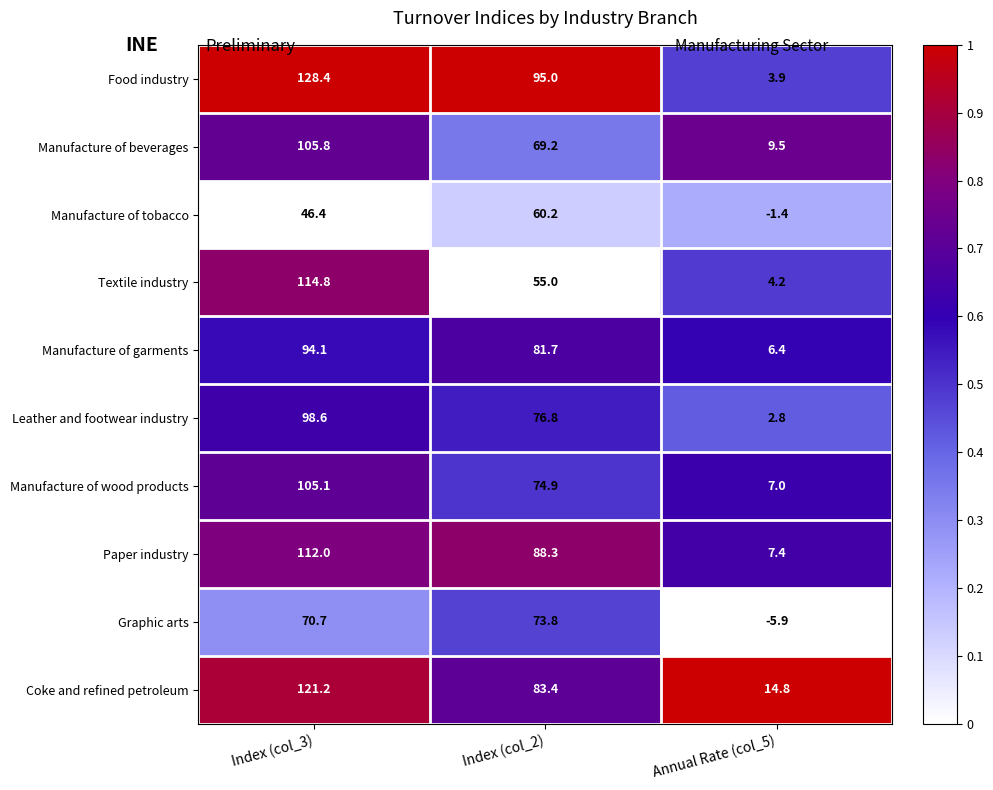

Which series has the largest total across all categories?

Food industry